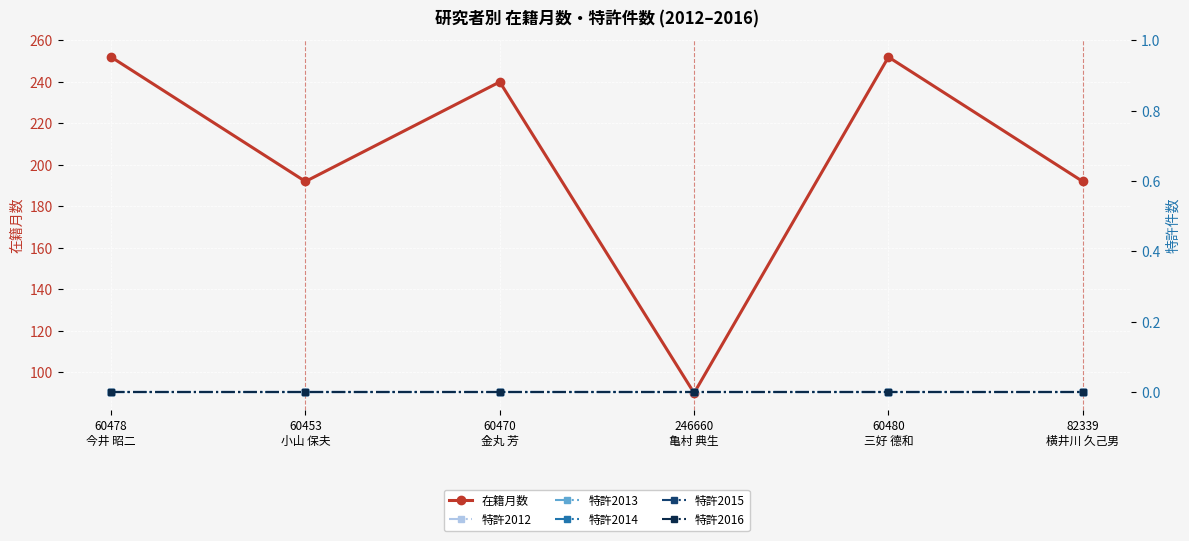

At 60470
金丸 芳, list the series in order from smallest to largest.

特許2012, 特許2013, 特許2014, 特許2015, 特許2016, 在籍月数